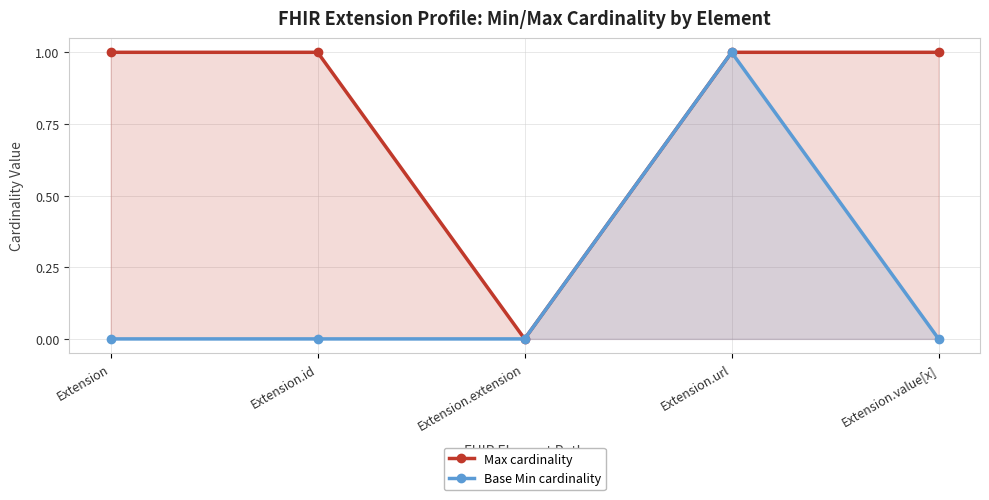

Is the value of Max cardinality at Extension.id greater than the value of Base Min cardinality at Extension?

Yes